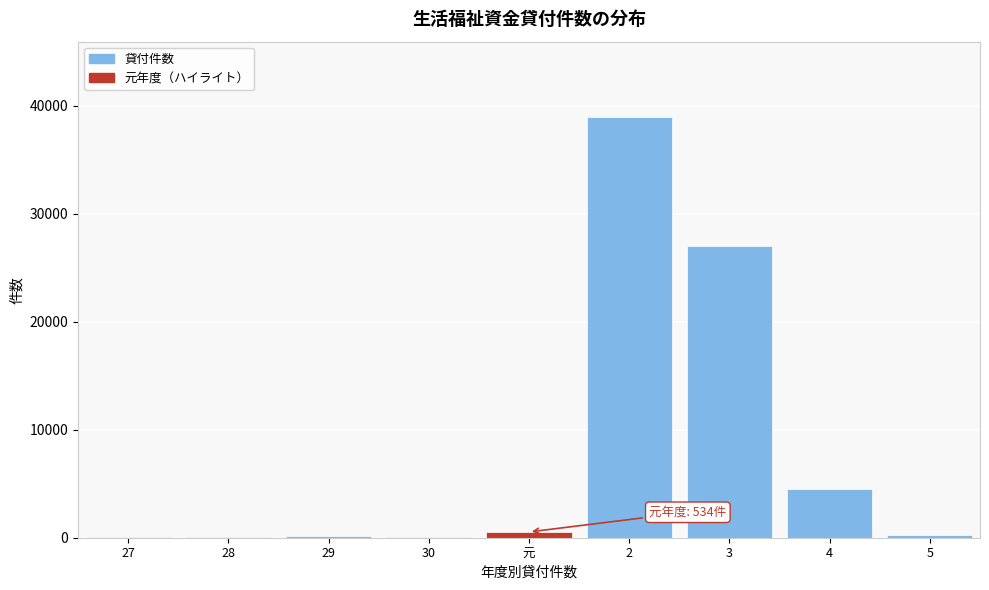

What is the maximum value shown in the chart?

38938